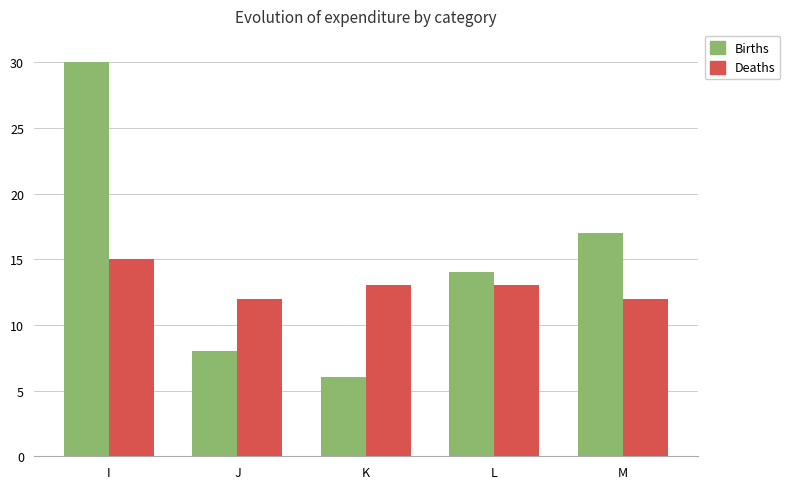

How many data points does each series have?

5